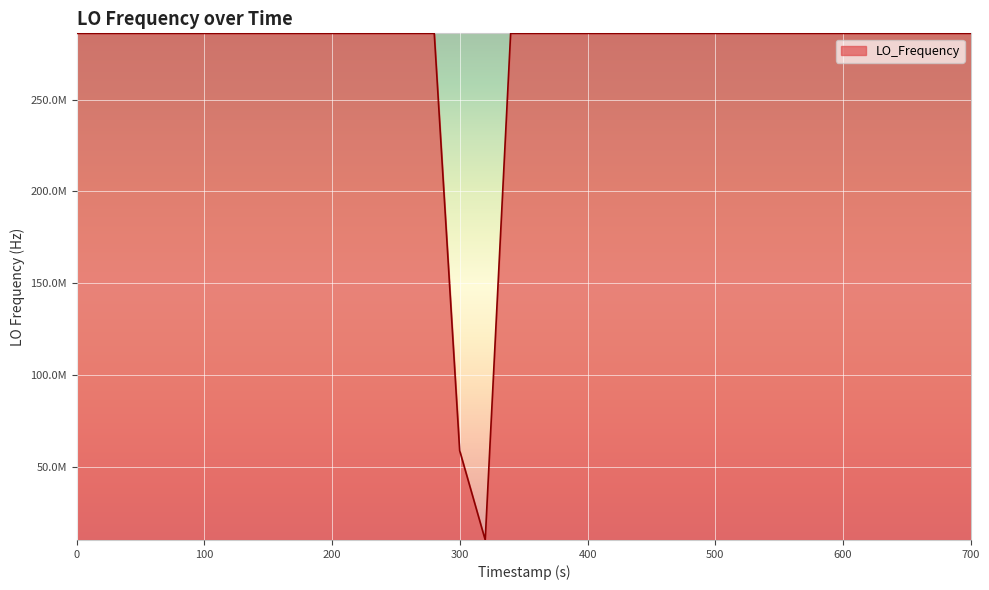

Does the chart have visible grid lines?

Yes